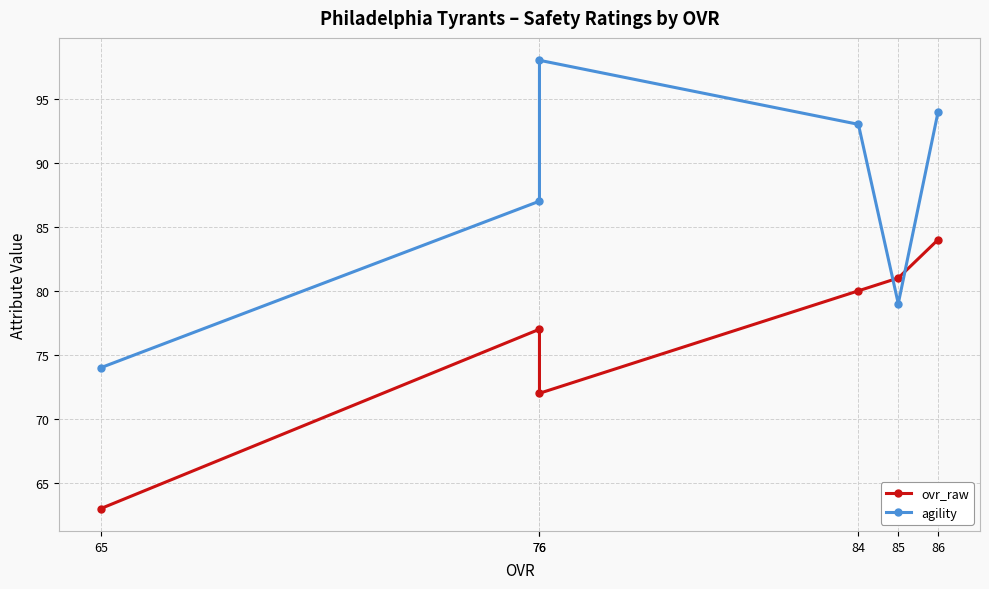

Which series has the widest spread of values?

agility